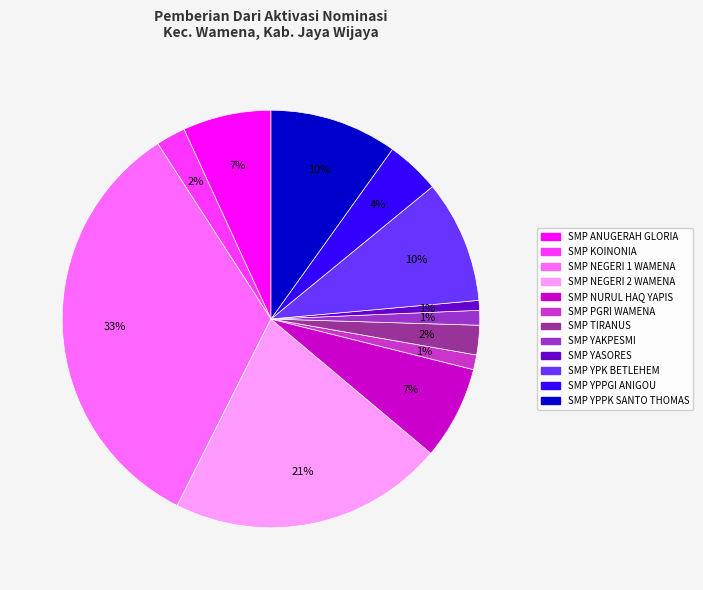

Approximately how many times larger is the value at SMP TIRANUS compared to SMP NURUL HAQ YAPIS?

0.3